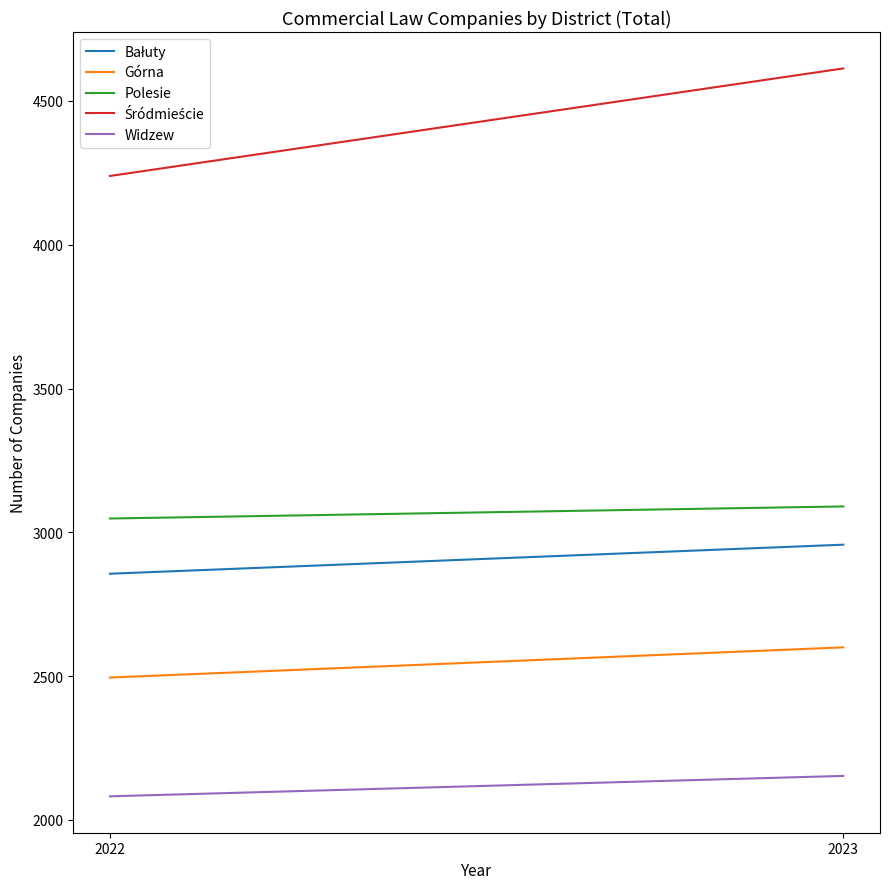

List the series in order of their peak value, lowest first.

Widzew, Górna, Bałuty, Polesie, Śródmieście